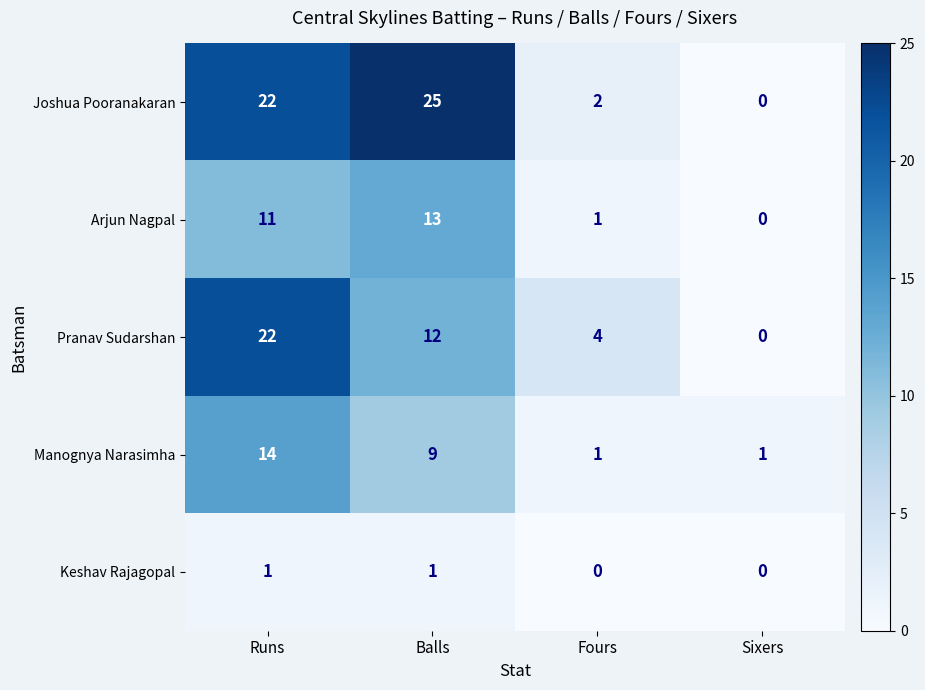

At which label does Pranav Sudarshan reach its peak?

Runs